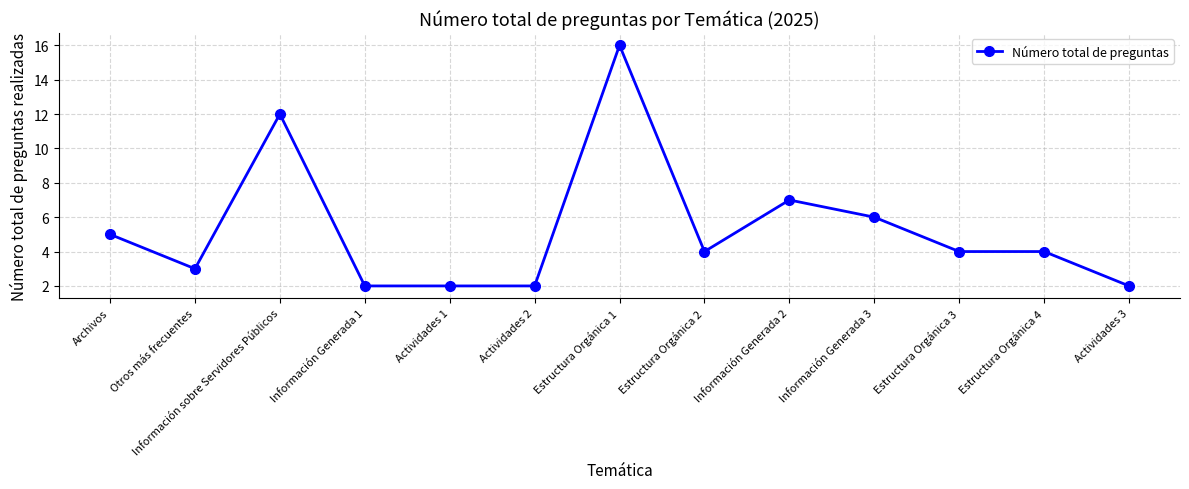

What position from the left is Actividades 1?

5